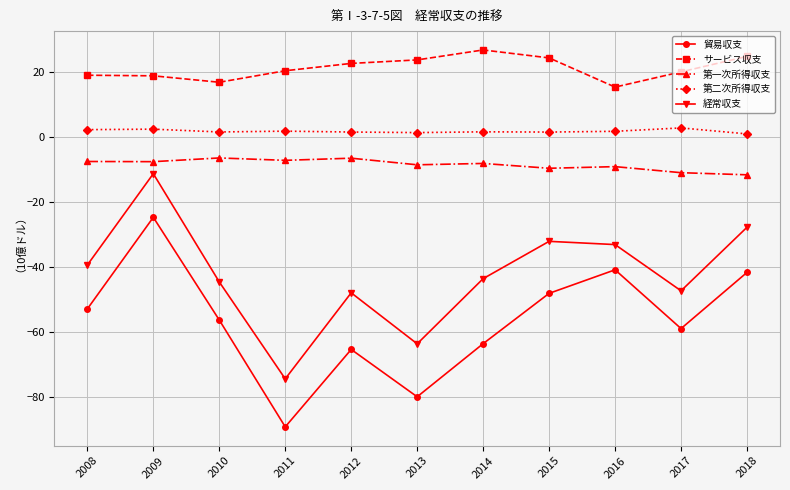

At 2012, list the series in order from largest to smallest.

サービス収支, 第二次所得収支, 第一次所得収支, 経常収支, 貿易収支